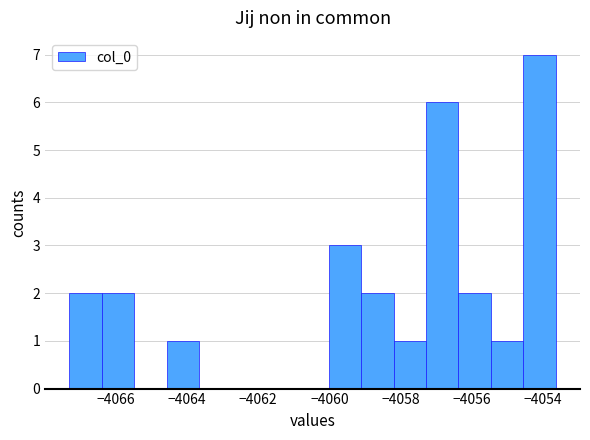

Reading left to right, transcribe this chart: for each bar, give the range it covers on the x-axis and its height. Neither the bar edges nor the heights are printed on the chart, so give them approximately, as read against the axes.

-4067.4 to -4066.4: 2
-4066.4 to -4065.4: 2
-4065.4 to -4064.6: 0
-4064.6 to -4063.6: 1
-4063.6 to -4062.8: 0
-4062.8 to -4061.8: 0
-4061.8 to -4061.0: 0
-4061.0 to -4060.0: 0
-4060.0 to -4059.2: 3
-4059.2 to -4058.2: 2
-4058.2 to -4057.2: 1
-4057.2 to -4056.4: 6
-4056.4 to -4055.4: 2
-4055.4 to -4054.6: 1
-4054.6 to -4053.6: 7